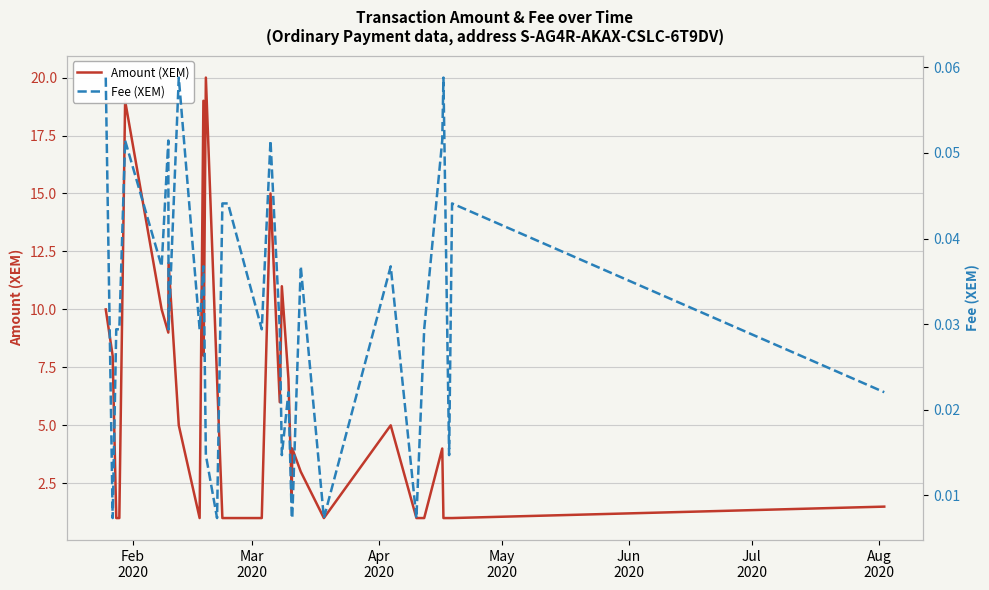

What is the minimum value for Amount (XEM)?

1.0